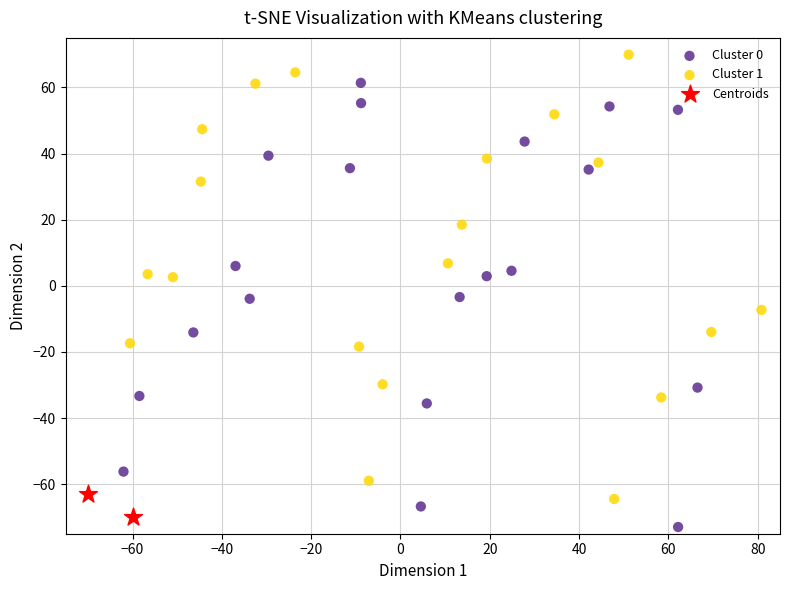

Which series reaches the maximum Y coordinate?

Cluster 1